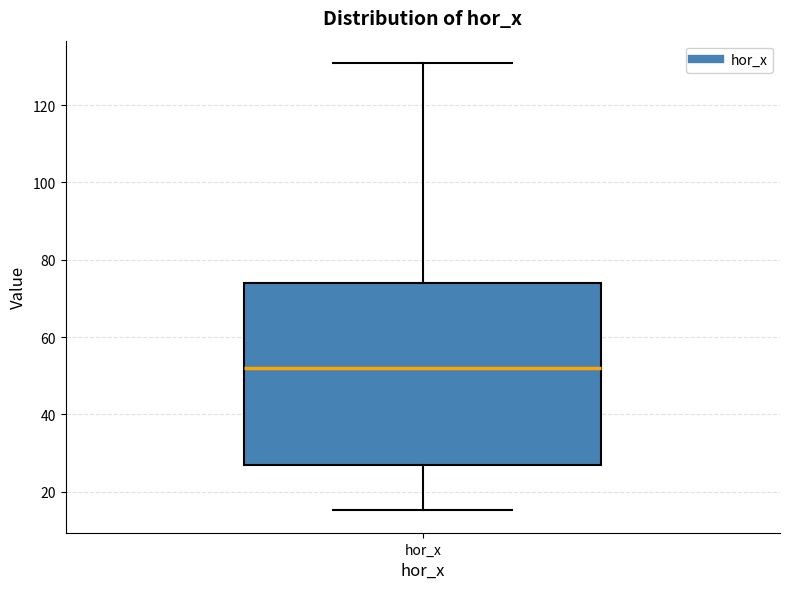

Read this box plot against the y-axis: the position of the median line, the range covered by the box, and the ends of both whiskers. The values are not printed on the chart, so give them approximately, as read against the axis.

median 52, box 26 to 74, whiskers 16 to 130